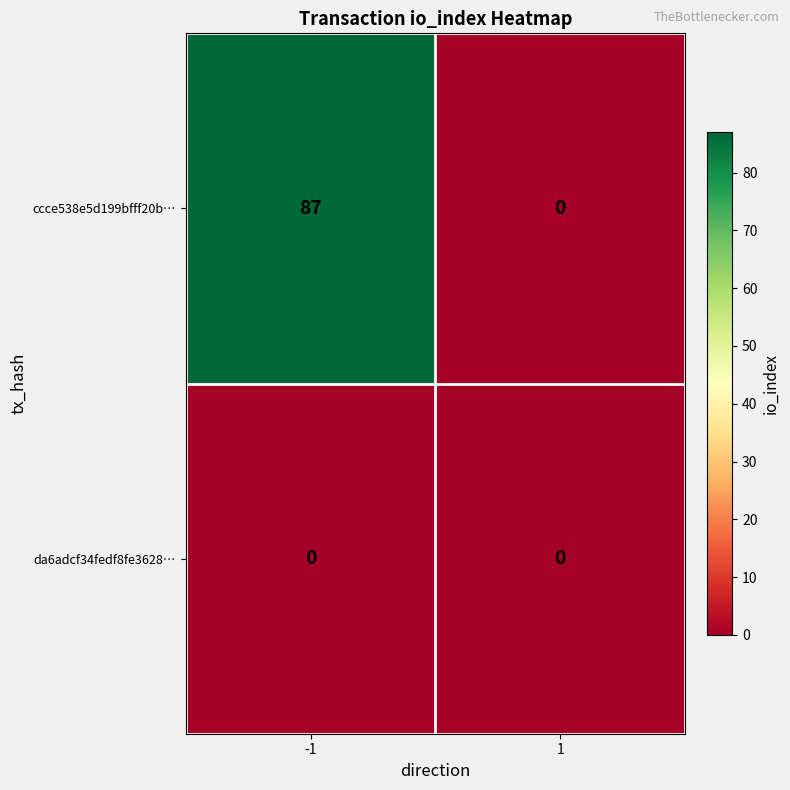

Between -1 and 1, which series saw the biggest shift?

ccce538e5d199bfff20b…